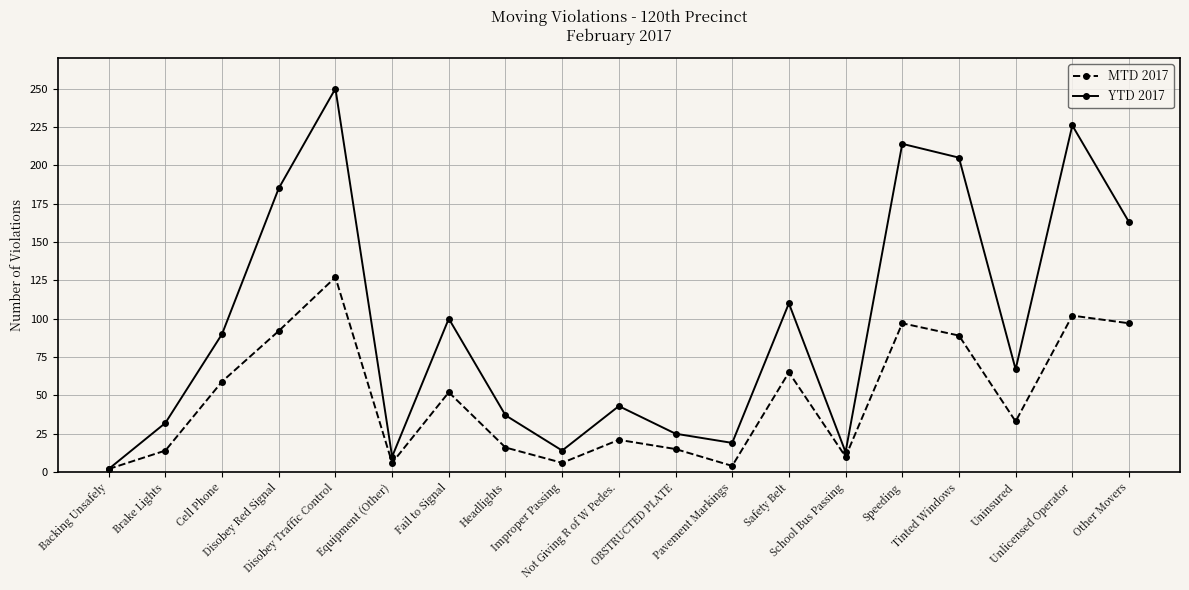

True or false: MTD 2017 has more than 1 points higher than both neighbors.

True